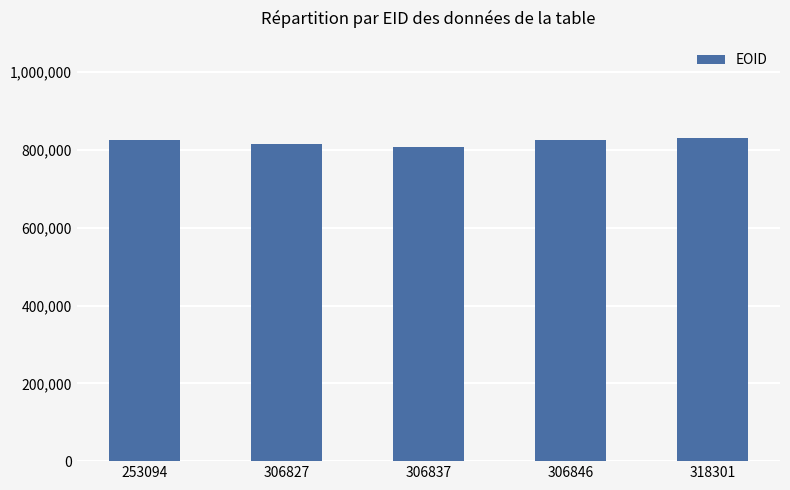

What is the greatest value displayed?

831316